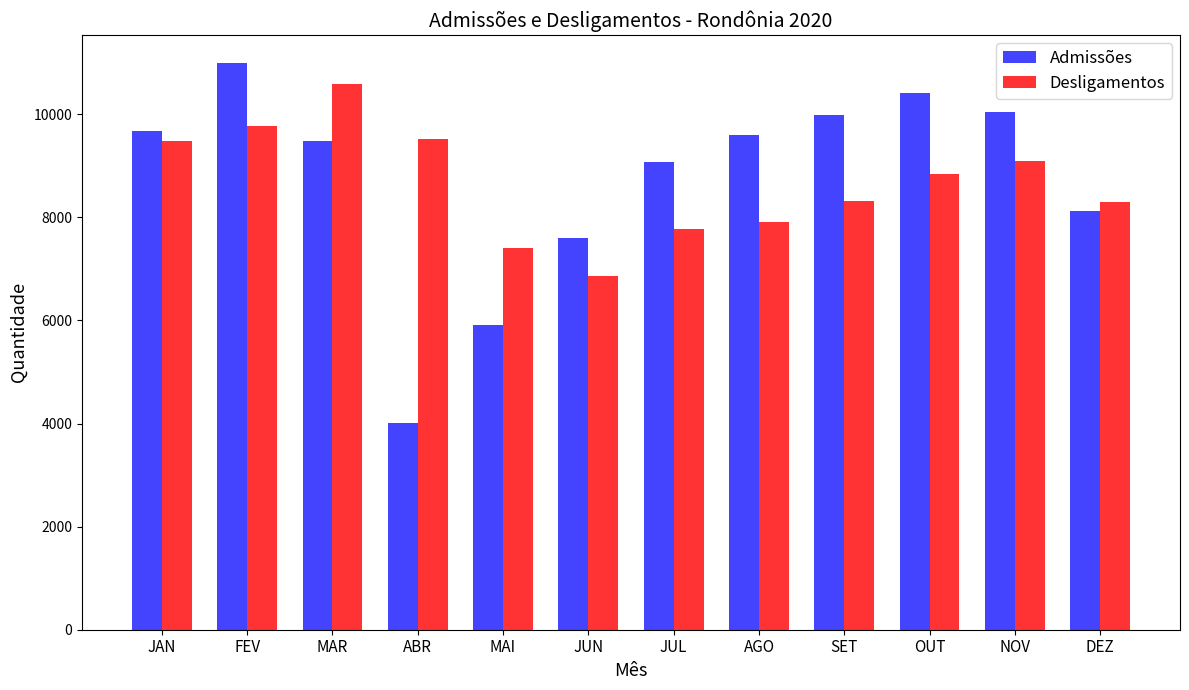

What is the average value of the Admissões series?

8742